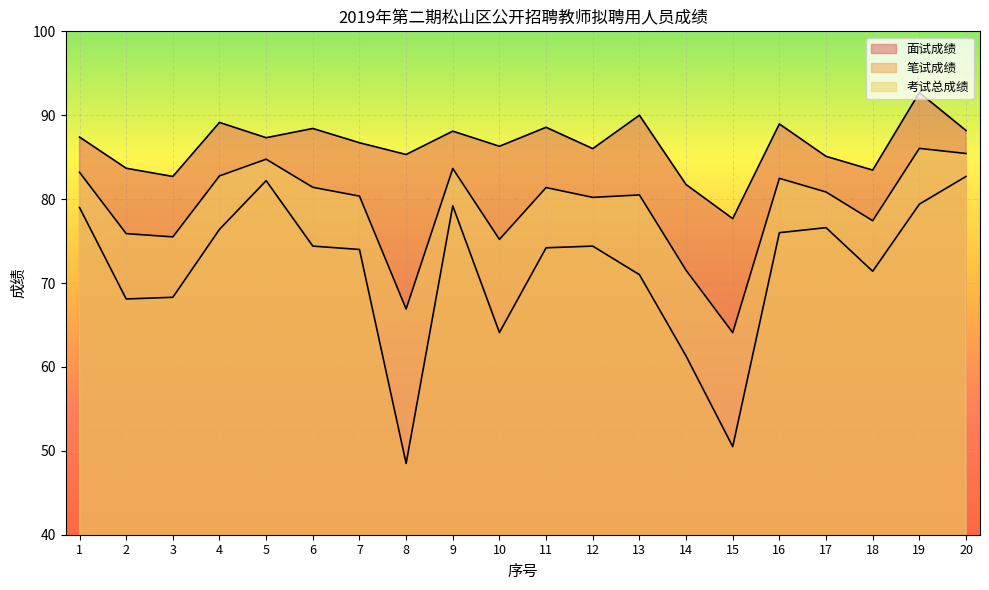

True or false: 笔试成绩 and 考试总成绩 cross at least once.

False